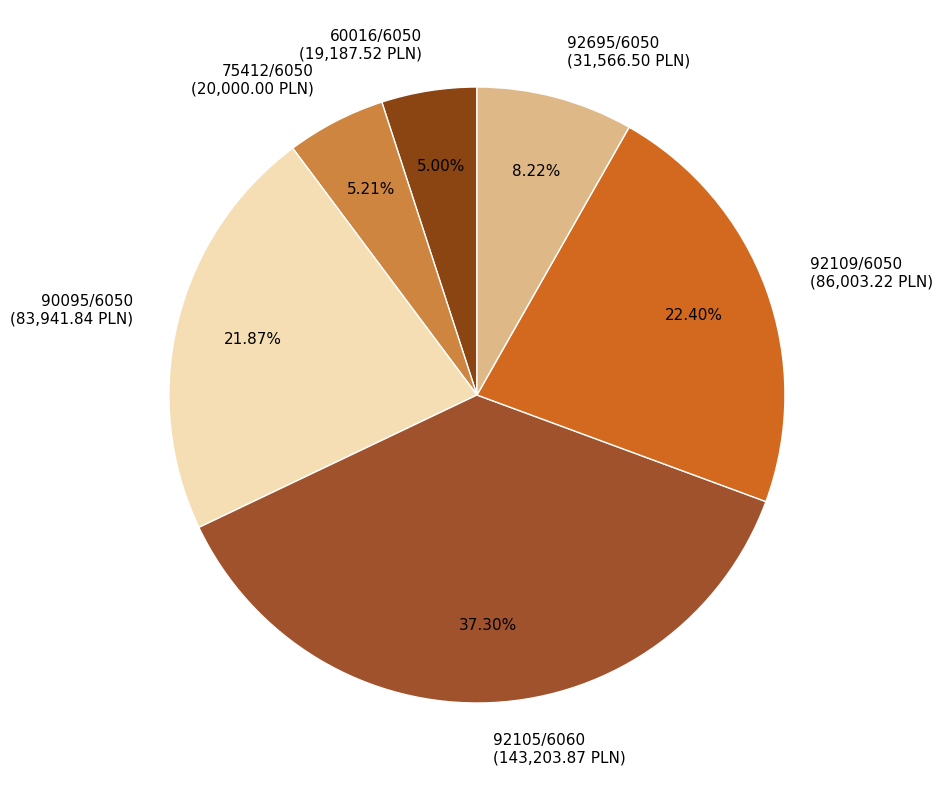

To the nearest percent, what is the difference between the largest and smallest slice percentages?

32%